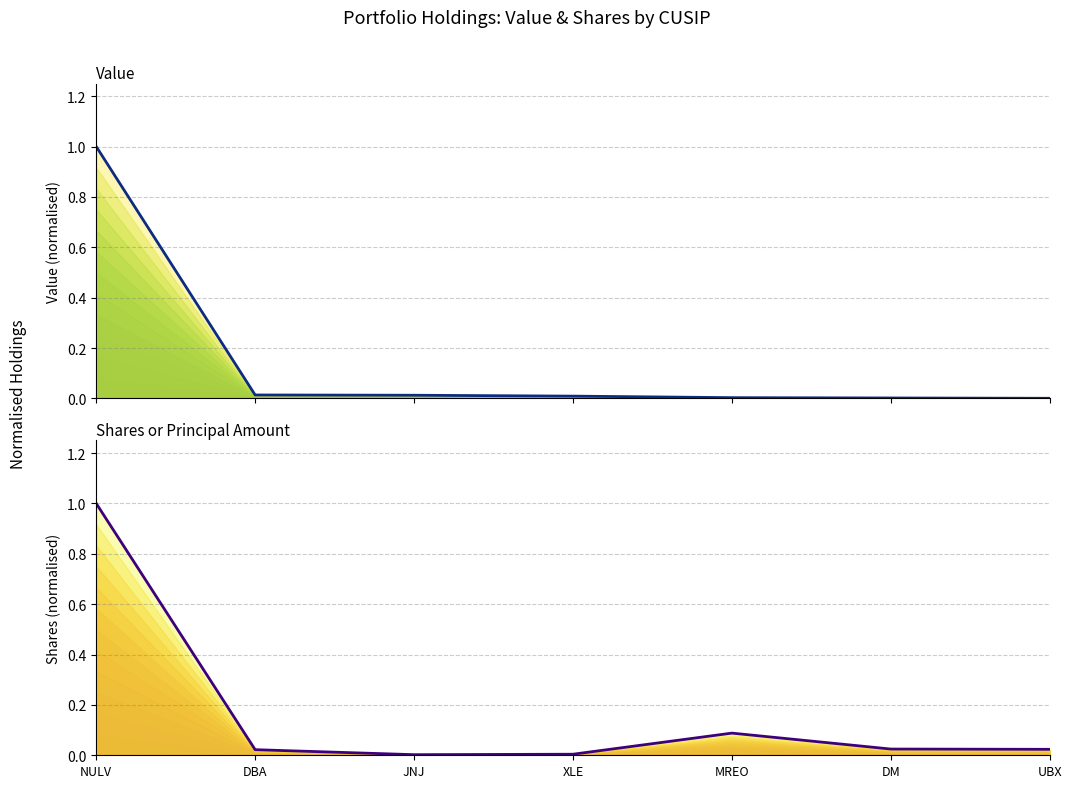

True or false: Value has more than 1 interior local peaks.

False